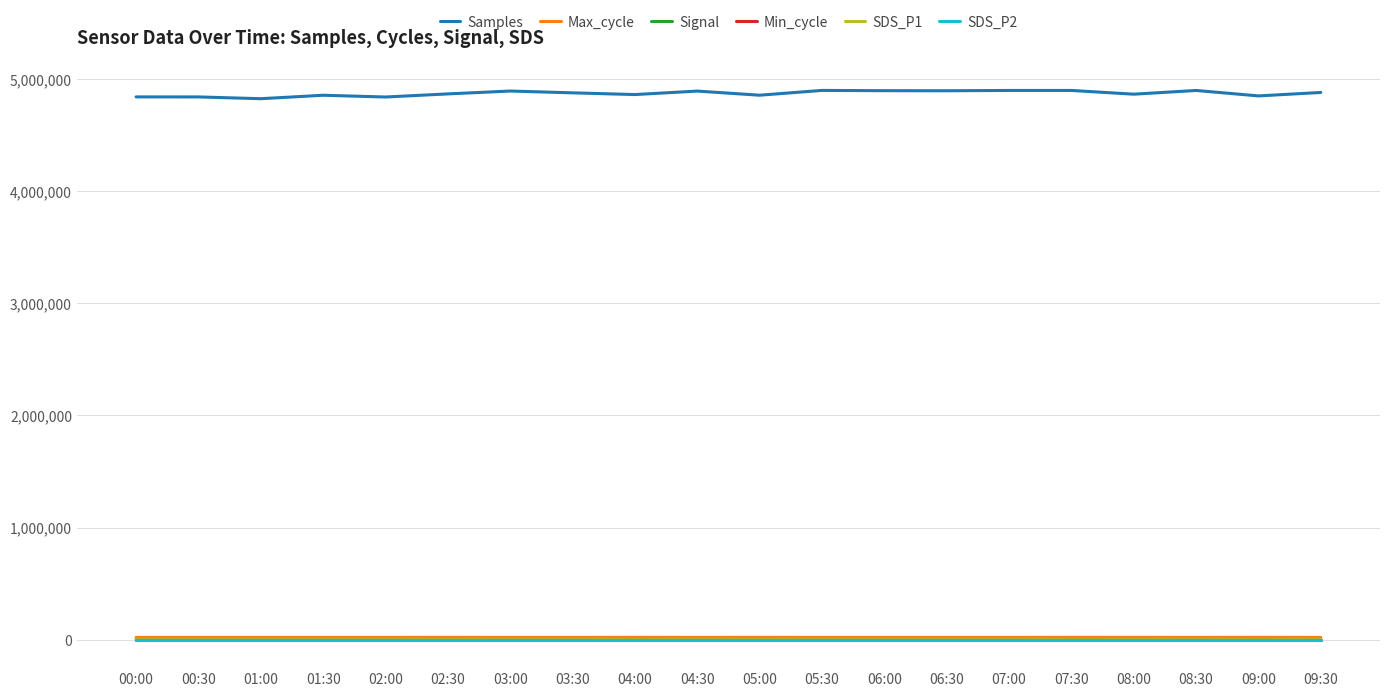

How many lines are shown in the chart?

6